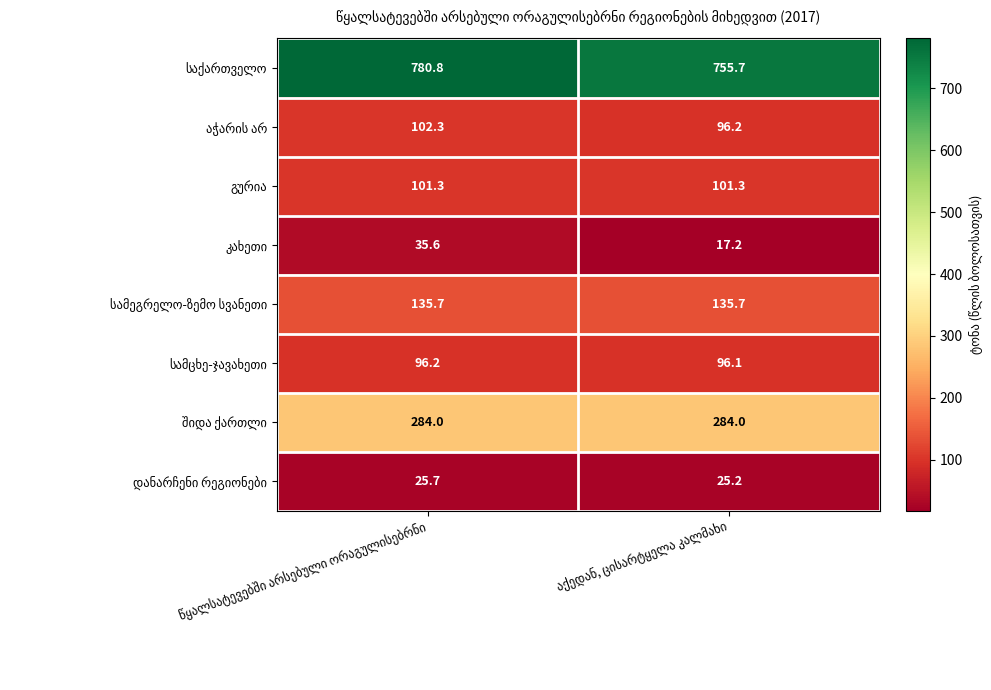

How many series are shown in this chart?

8